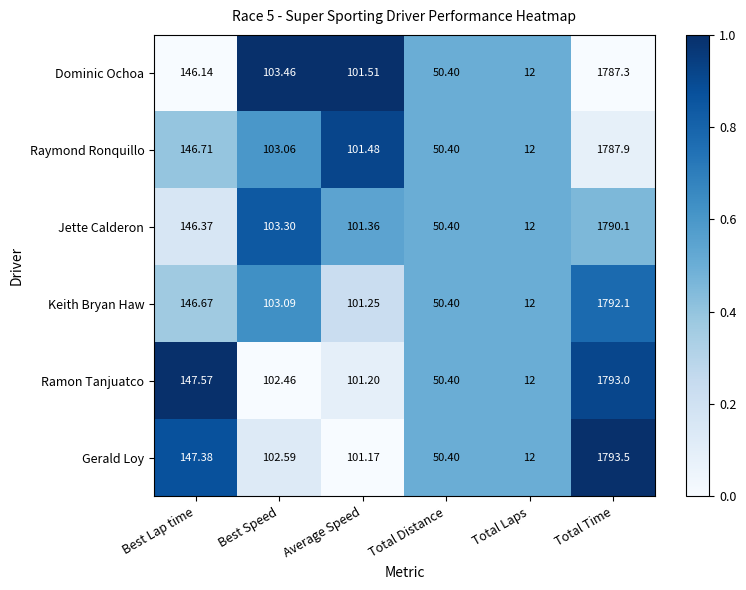

At which label is Ramon Tanjuatco closest to 902?

Best Lap time